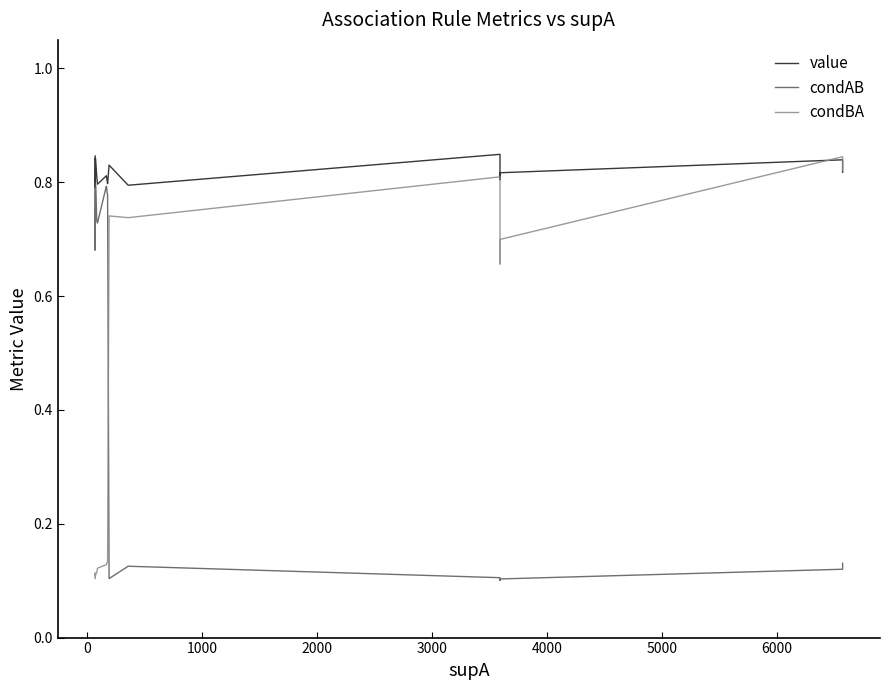

True or false: condAB has a value of 0.4 at 10.

False